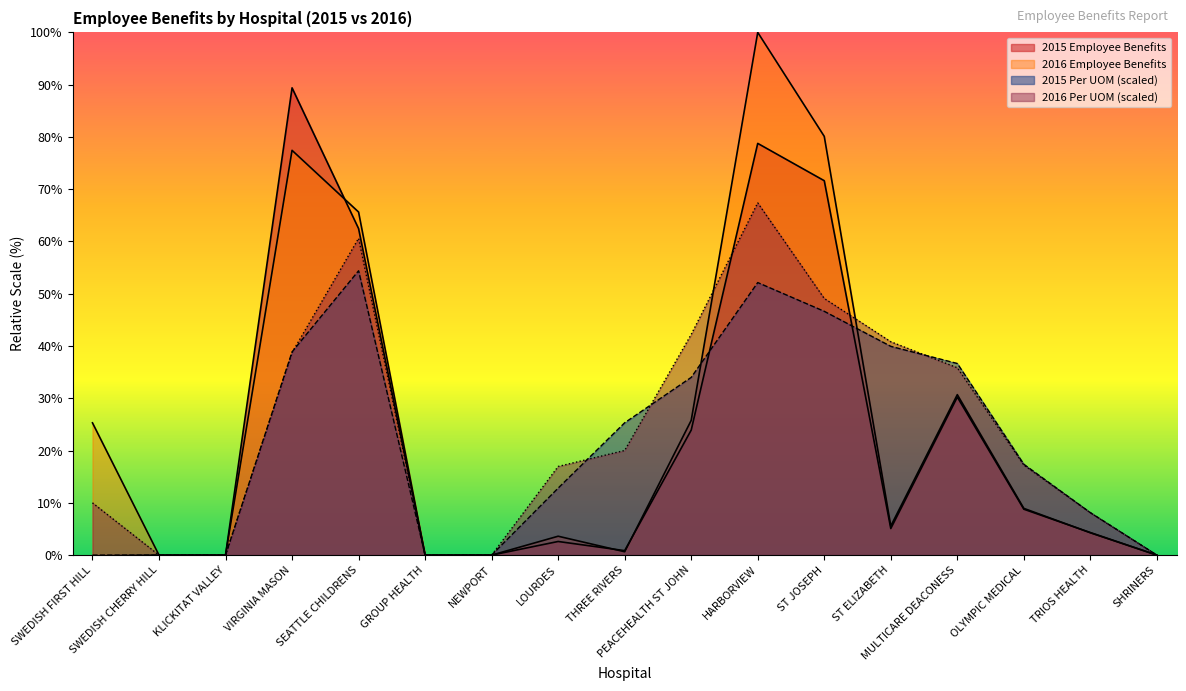

Which series has the largest total across all categories?

2016 Employee Benefits